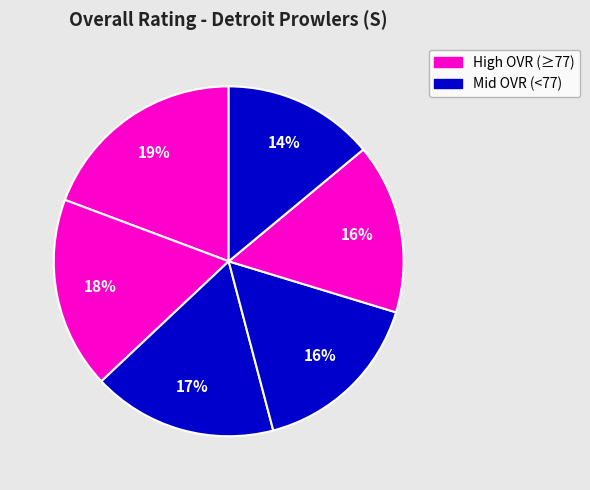

Count the number of slices in the pie.

6